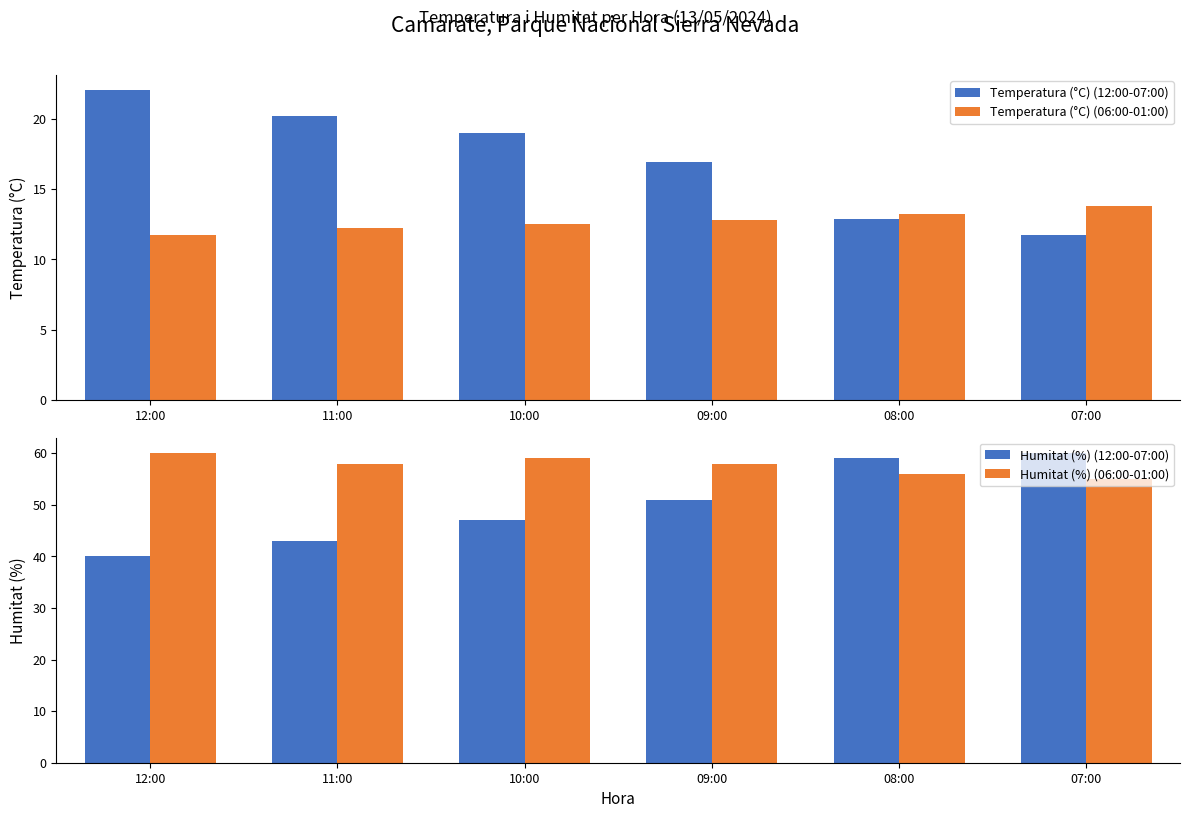

Which series has the largest total across all categories?

Humitat (%) (06:00-01:00)